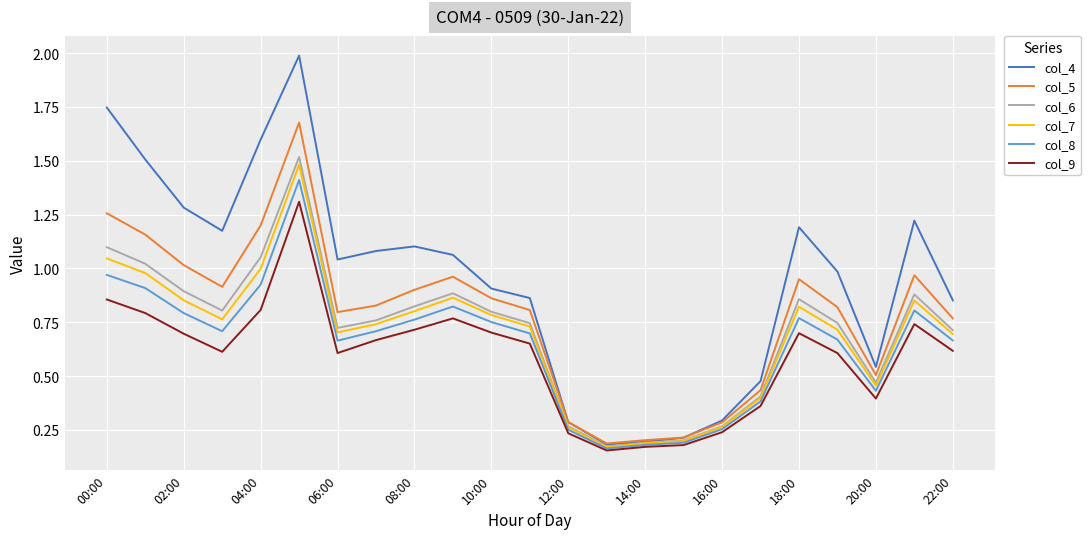

True or false: col_6 has more than 1 points higher than both neighbors.

True